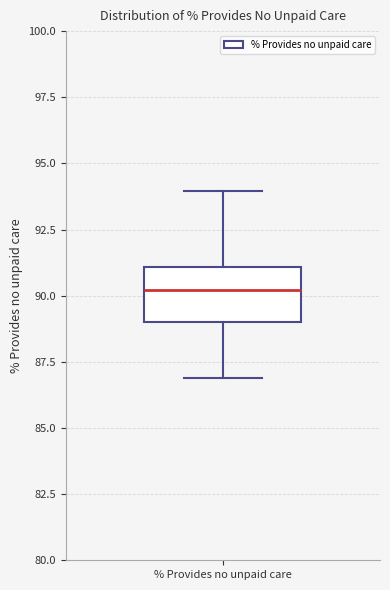

Transcribe this box plot: give where the median line is, the range the box spans, and where the two whiskers end, as read against the y-axis. The values are not printed on the chart, so give them approximately, as read against the axis.

median 90, box 89 to 91, whiskers 87 to 94